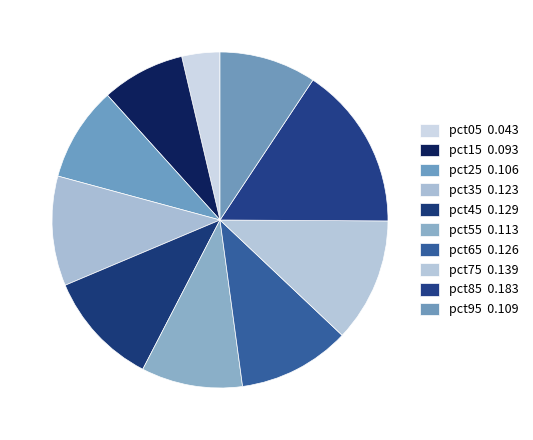

How many slices are in this pie chart?

10